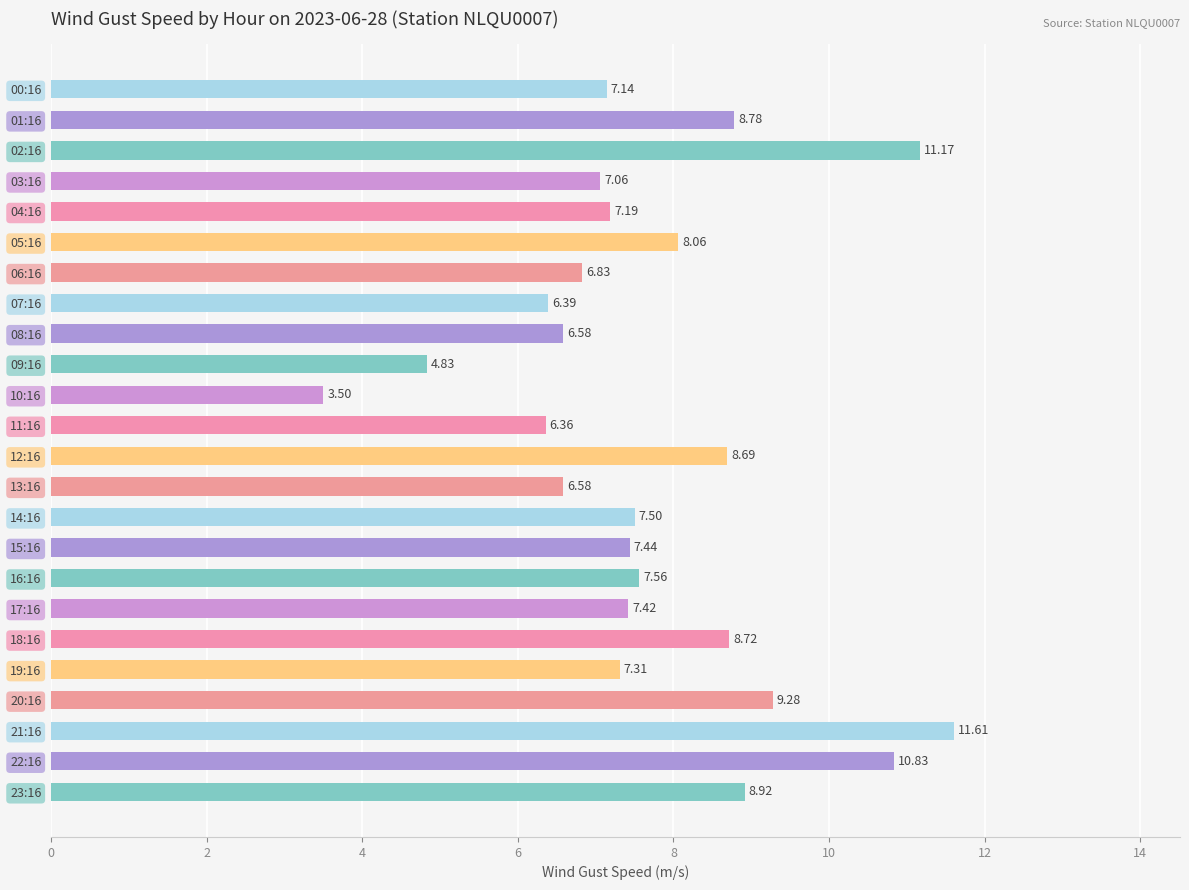

What is the average value?

7.7